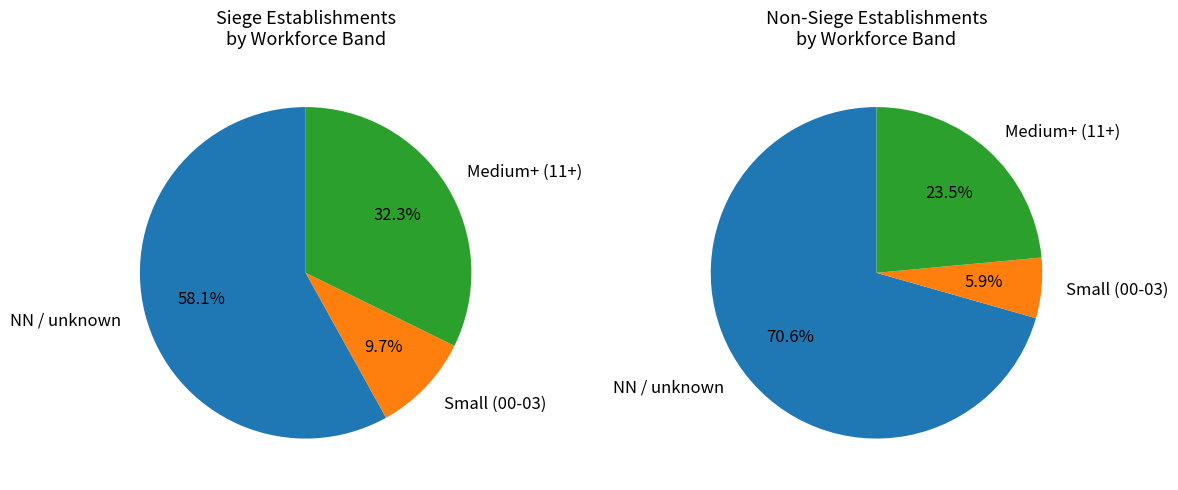

Which category has the smallest portion of the pie?

00